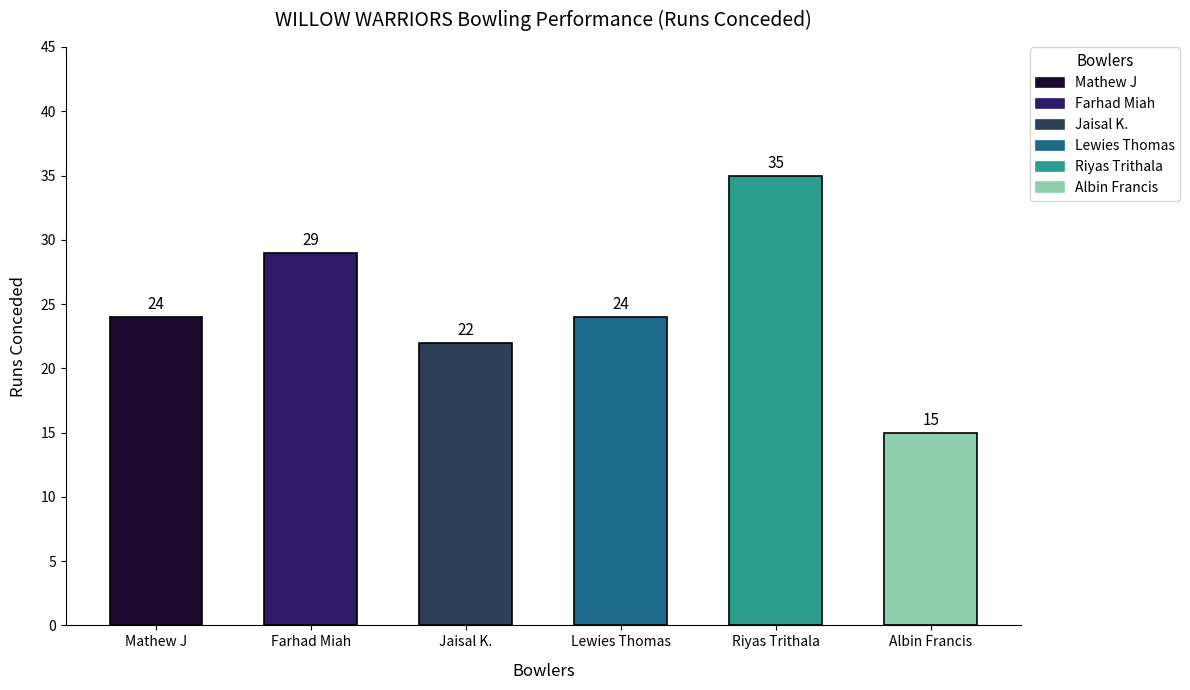

What is the label of the 5th bar from the left?

Riyas Trithala